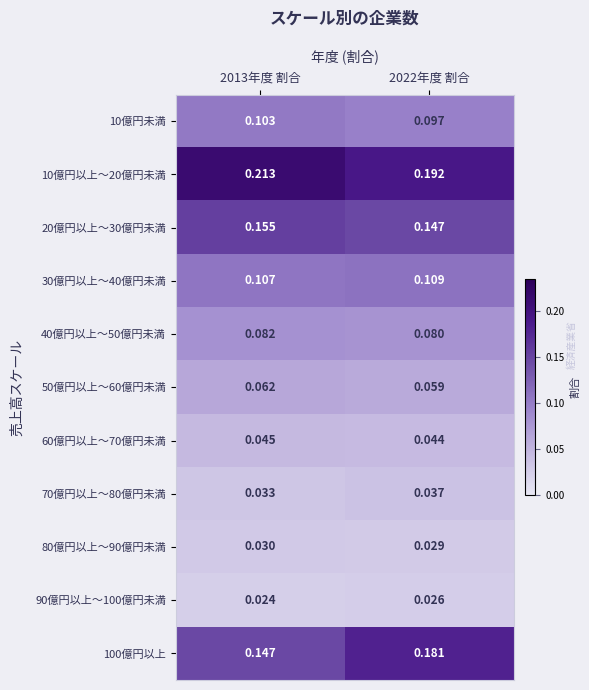

Is the value of 10億円未満 at 2022年度 割合 greater than the value of 60億円以上～70億円未満 at 2022年度 割合?

Yes